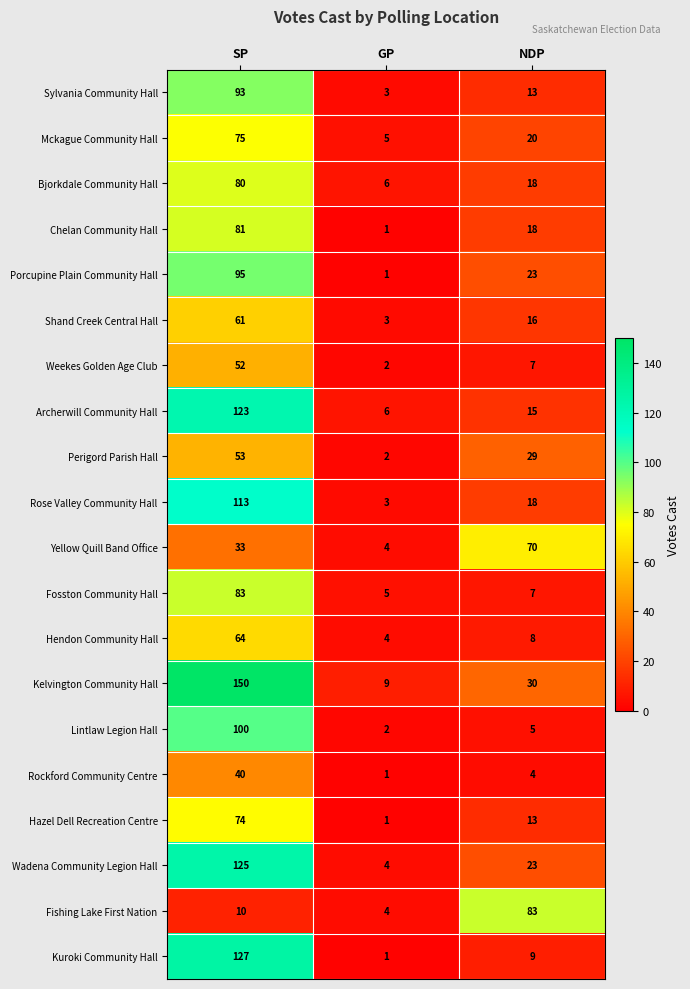

Is it true that Weekes Golden Age Club equals 2 at GP?

True